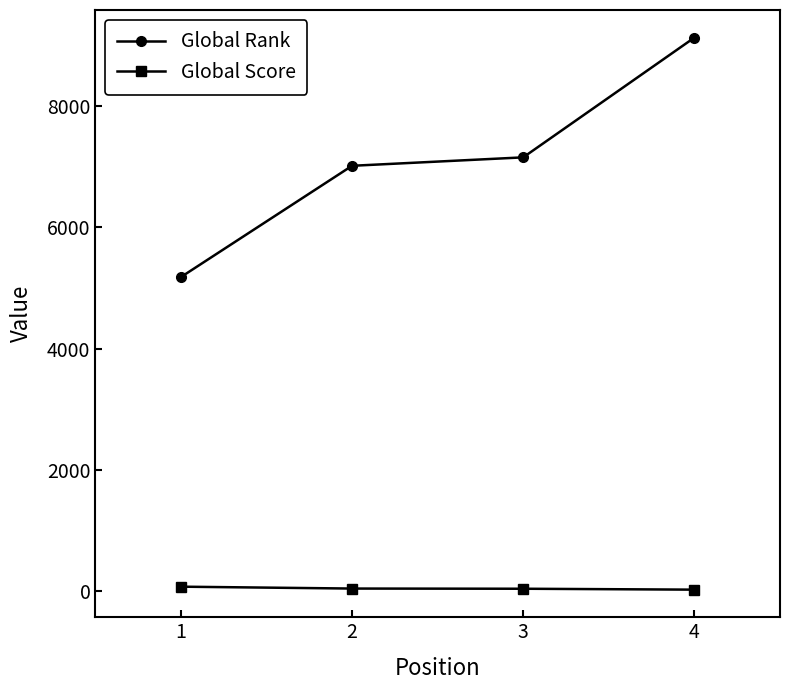

Rank the series at 3 from highest to lowest value.

Global Rank, Global Score